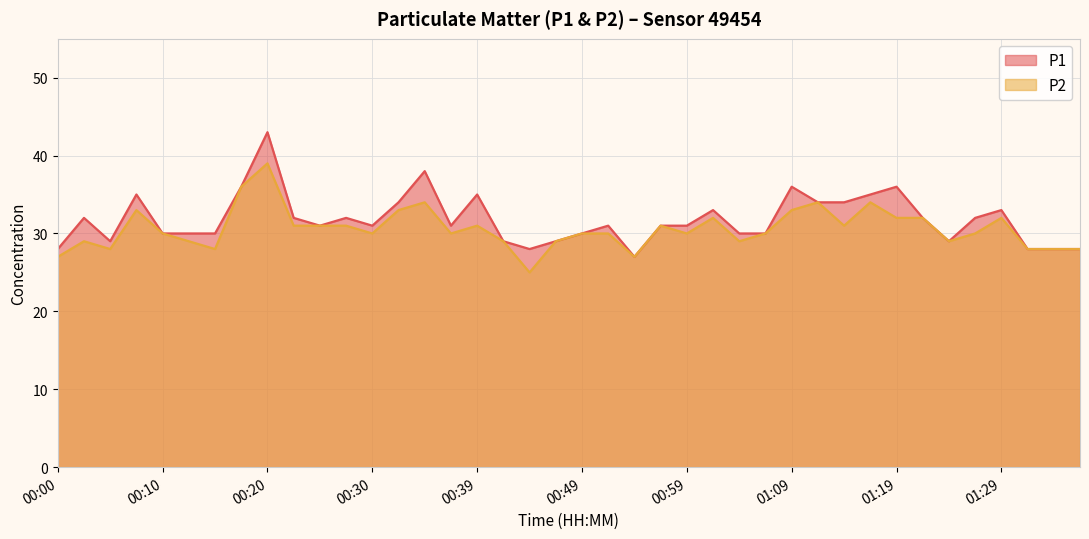

What position from the left is 00:39?

17